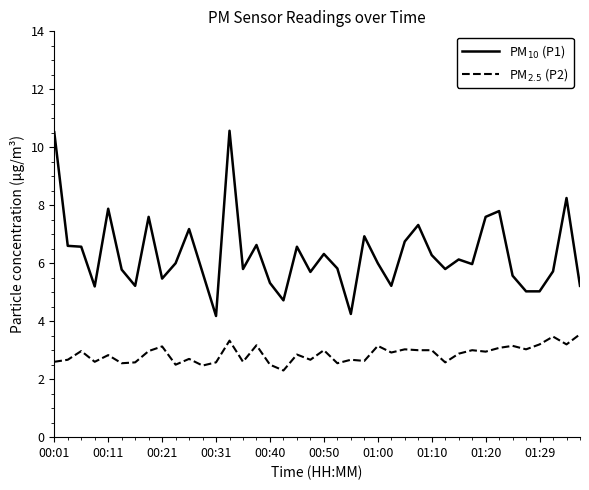

What is the maximum value shown in the chart?

10.6